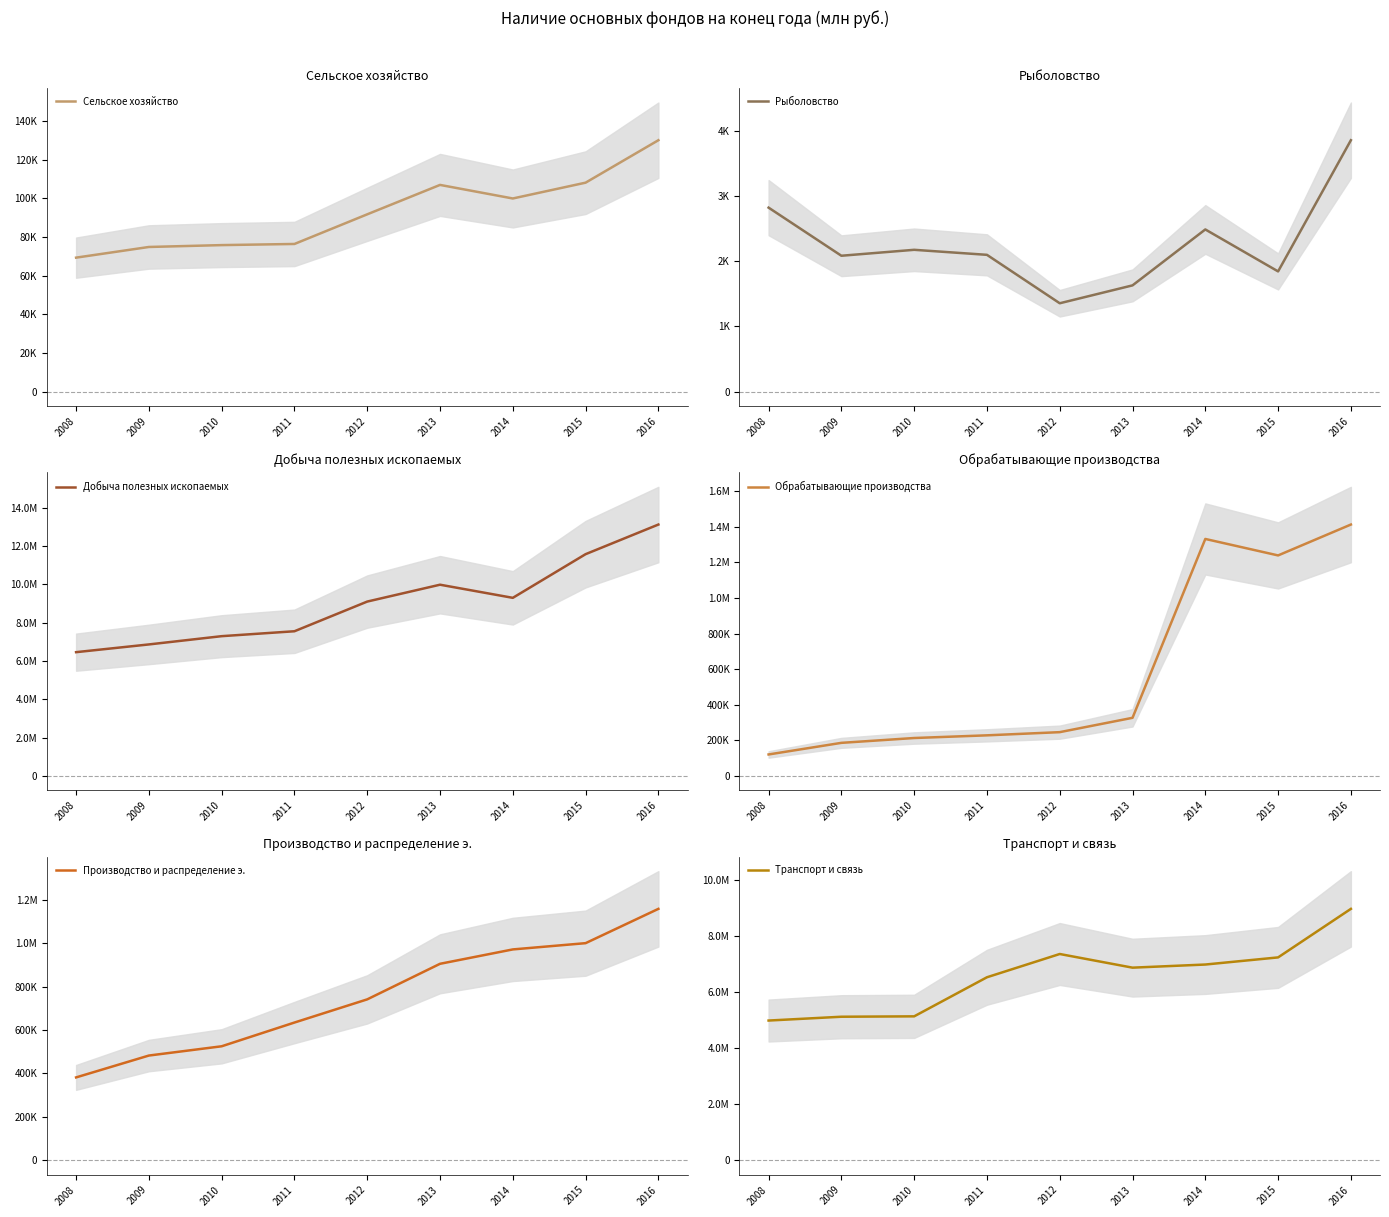

Reading right to left, what are all the values shown in this chart?

Сельское хозяйство: 130084	108122	99939	106960	91746	76404	75815	74849	69327
Рыболовство: 3852	1842	2485	1628	1354	2096	2173	2082	2819
Добыча полезных ископаемых: 13112505	11567293	9289875	9974777	9095165	7547066	7290441	6859620	6456377
Обрабатывающие производства: 1412173	1238722	1331255	326637	246055	228181	213127	185952	120739
Производство и распределение э.: 1157929	999991	971154	904926	741150	634395	525030	482367	381666
Транспорт и связь: 8985432	7250783	6995921	6884221	7372260	6540736	5144233	5130279	4994129